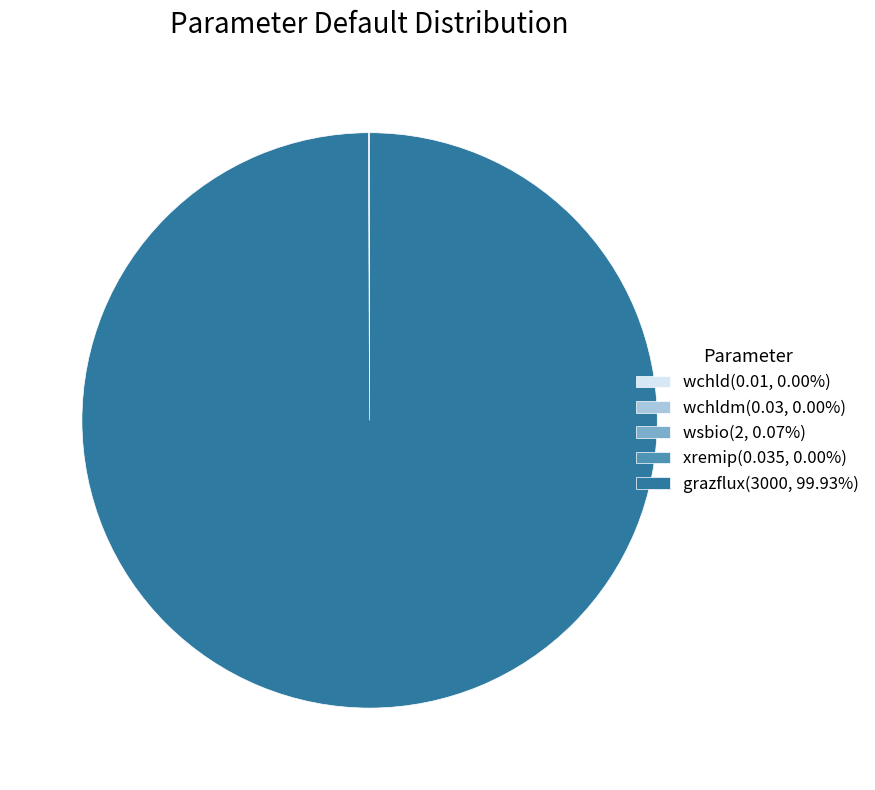

Is there a majority slice in this chart?

Yes